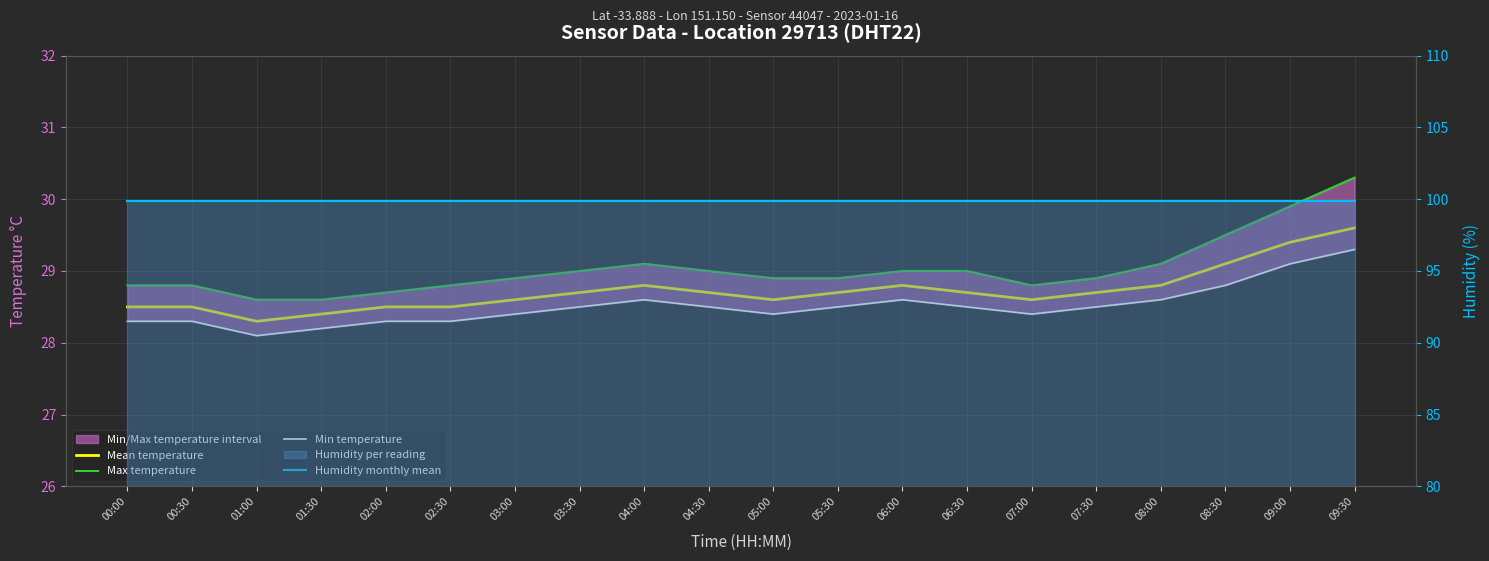

What is the maximum value for Min temperature?

29.3